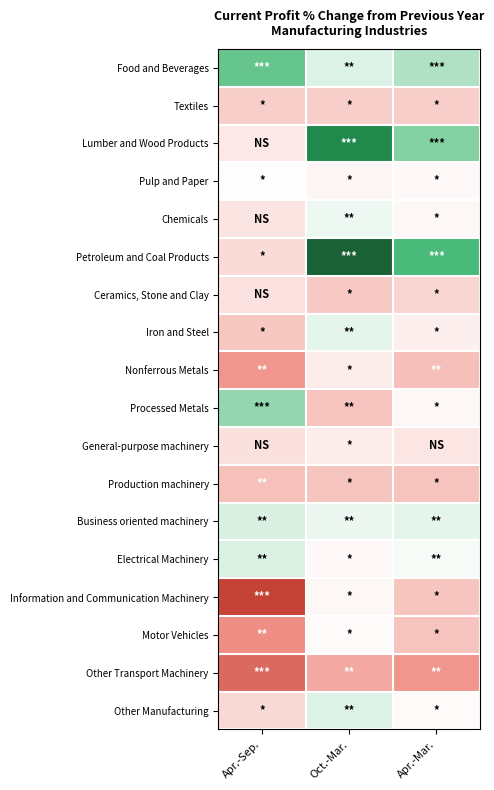

What is the maximum value shown in the chart?

87.1